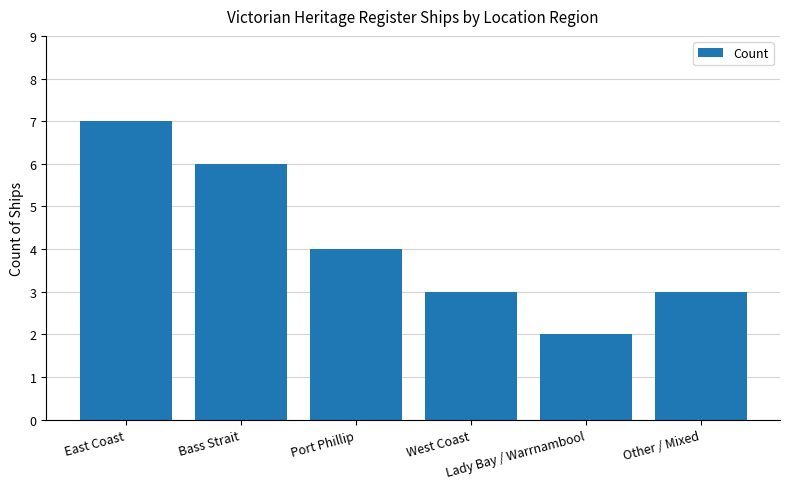

What is the change in value from East Coast to Other / Mixed?

-4